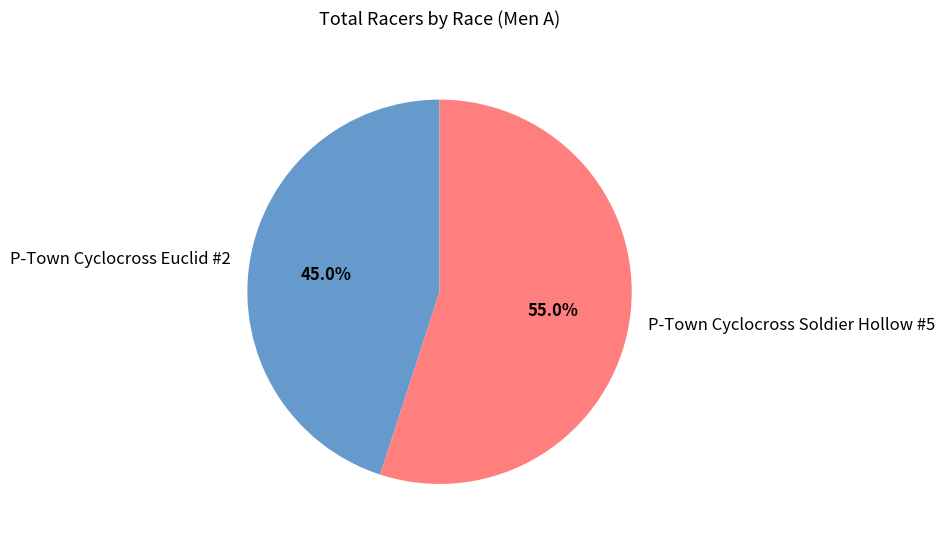

Which category has the smallest portion of the pie?

P-Town Cyclocross Euclid #2